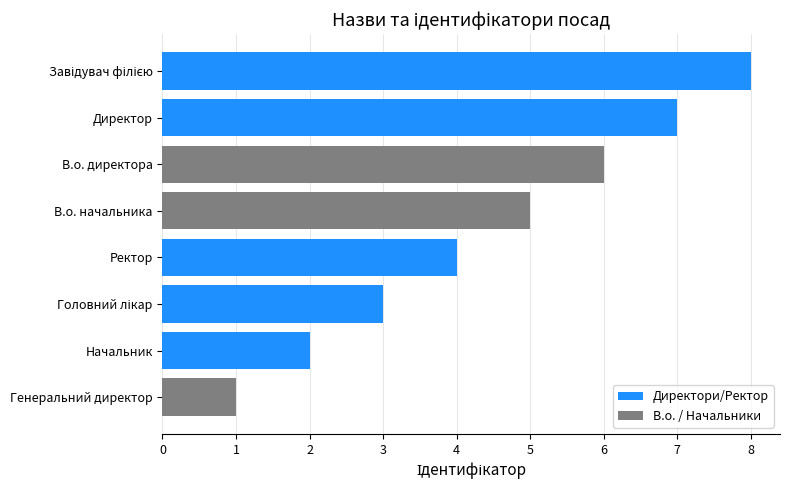

What is the sum of all values?

36